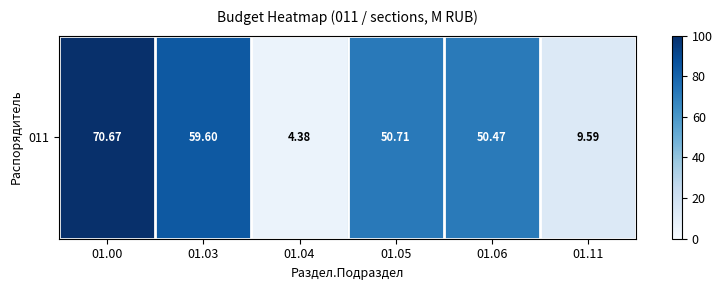

At which category does the chart reach its minimum across all series?

01.04